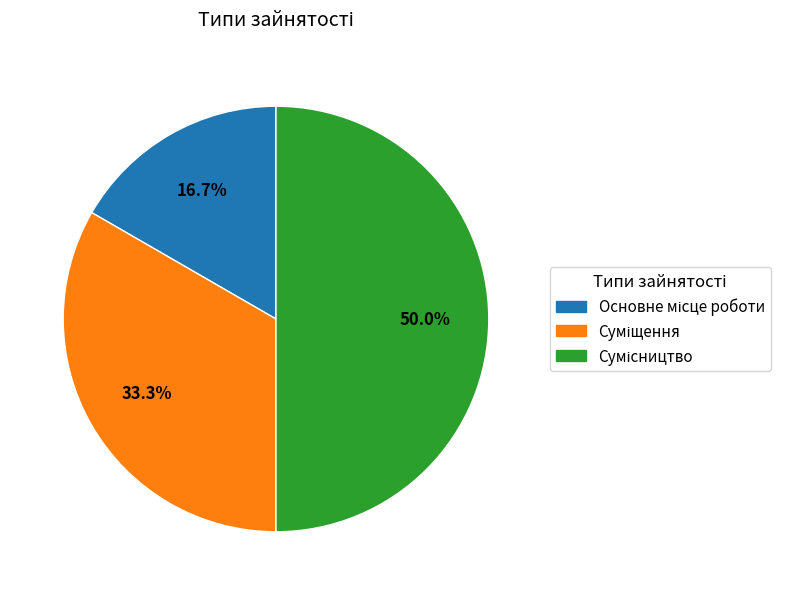

To the nearest percent, what is the average slice percentage?

33%